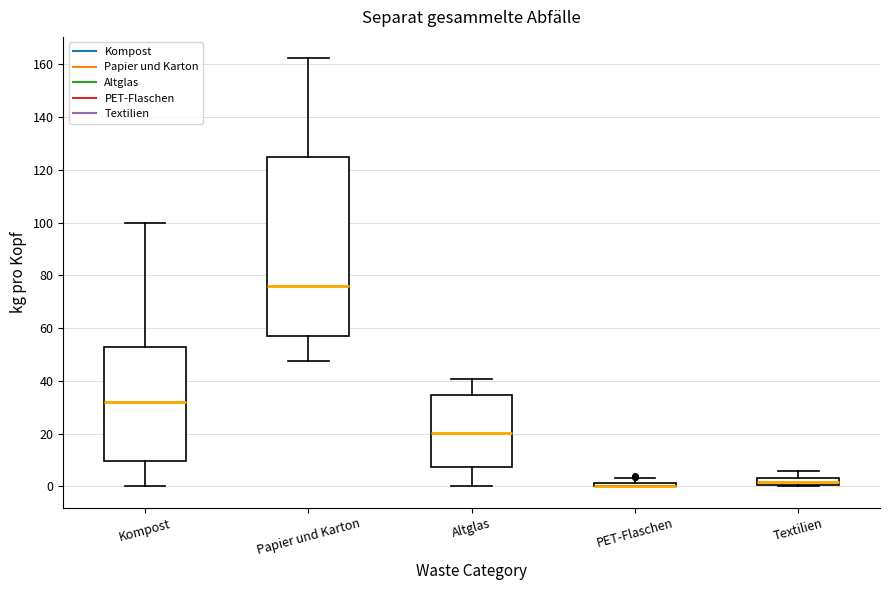

Where is the upper edge of the box for Papier und Karton on the y-axis? The values are not printed on the chart, so give them approximately, as read against the axis.

124